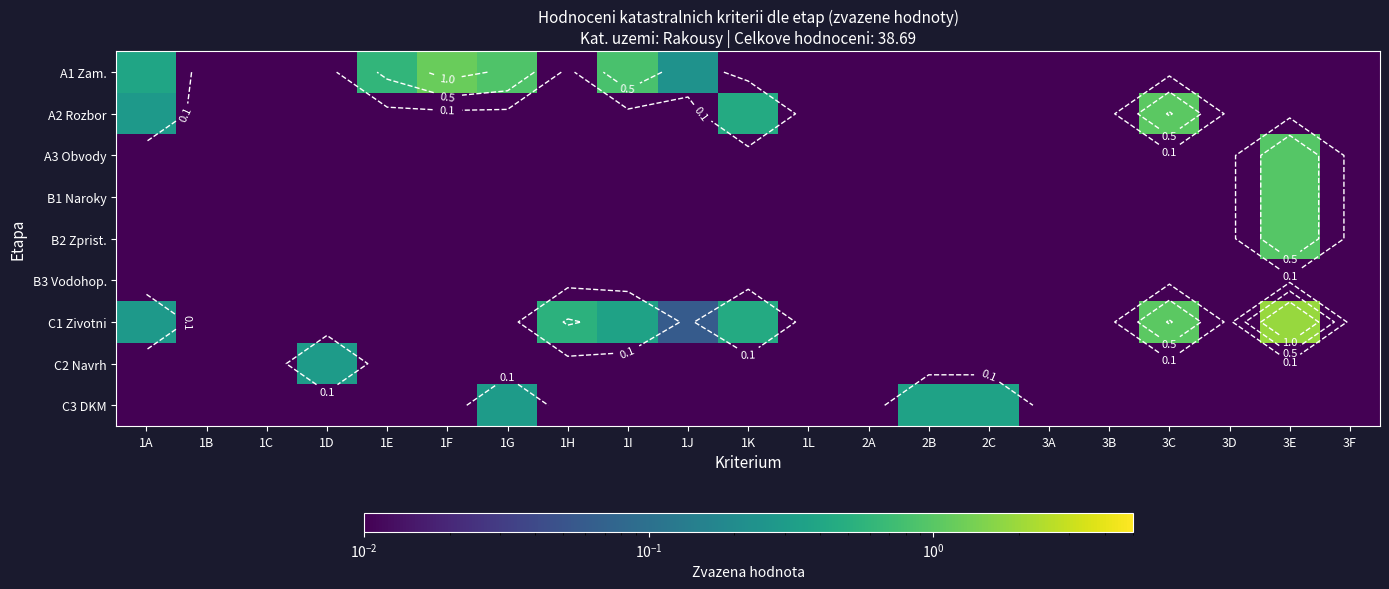

What is the sum of all B1 Naroky values?

1.1